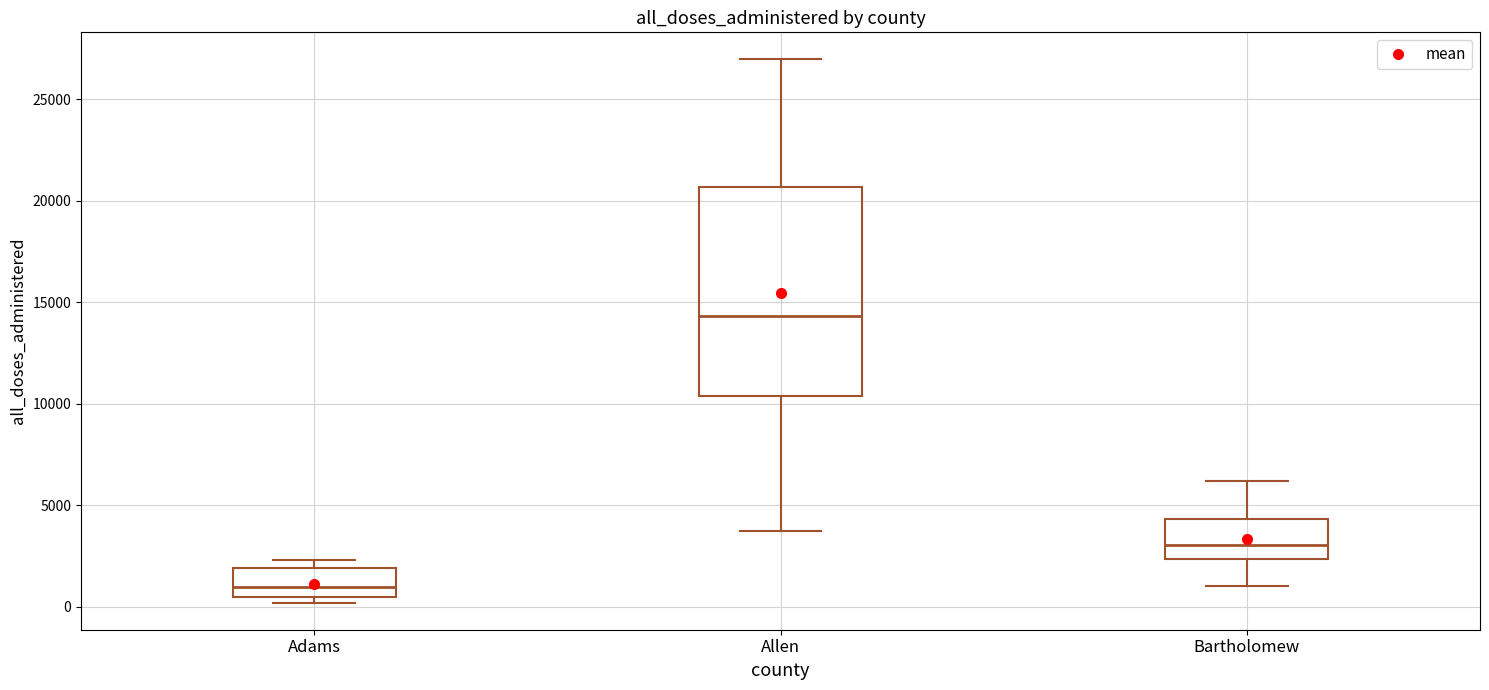

Reading left to right, transcribe this box plot: for each box, give where its median line is, the range the box spans, and where its two whiskers end, as read against the y-axis. The values are not printed on the chart, so give them approximately, as read against the axis.

Adams: median 1000, box 500 to 2000, whiskers 0 to 2500
Allen: median 14500, box 10500 to 20500, whiskers 3500 to 27000
Bartholomew: median 3000, box 2500 to 4500, whiskers 1000 to 6000